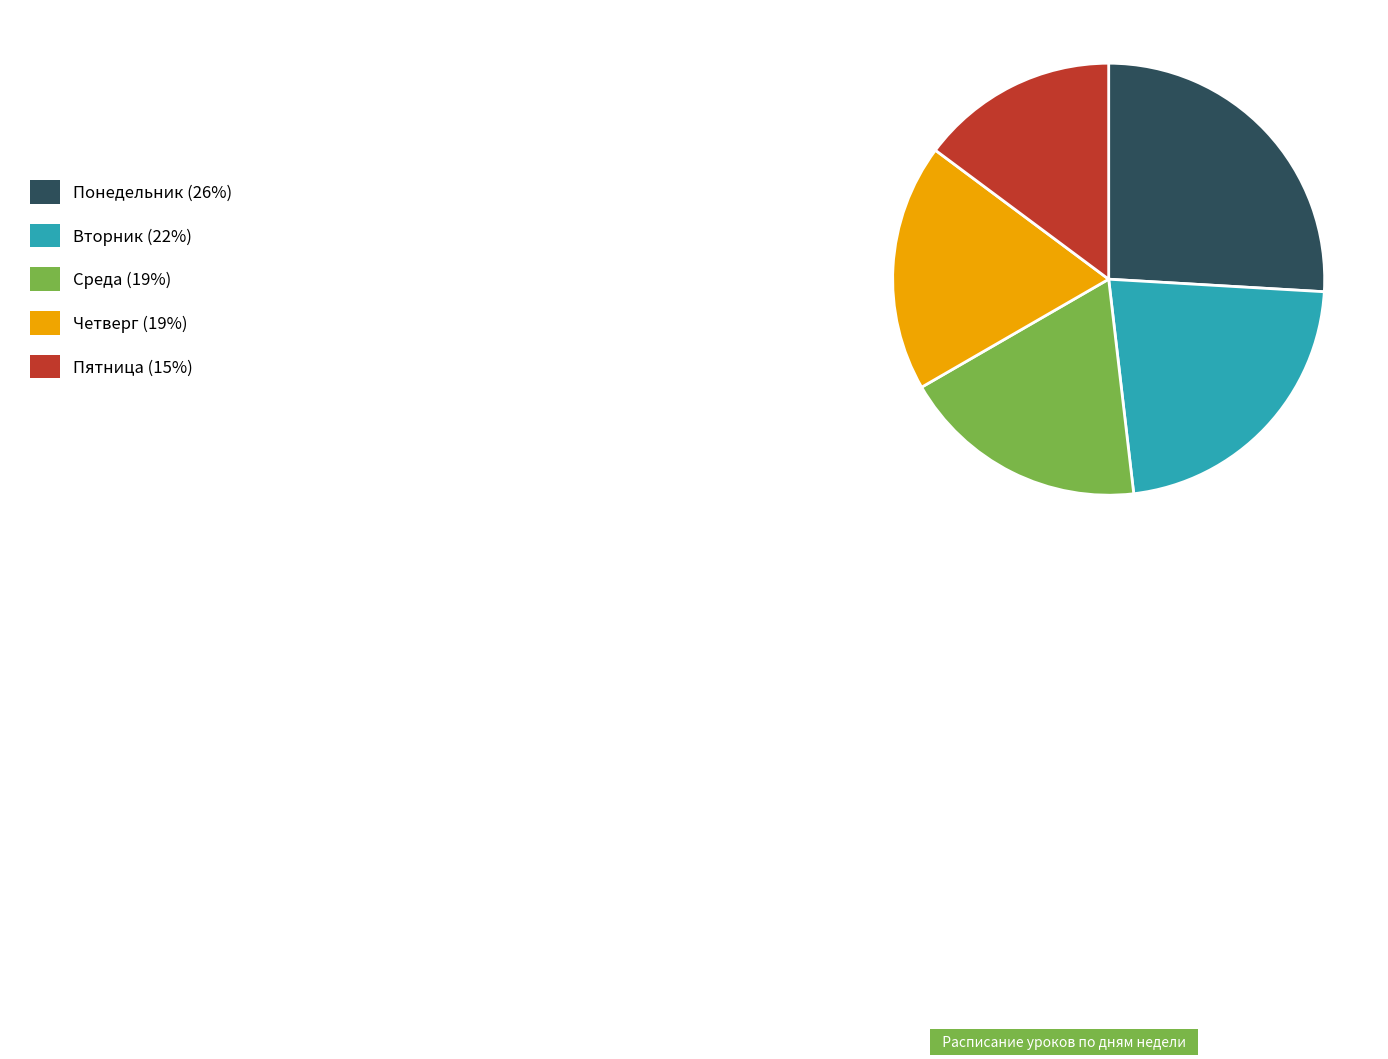

Do Вторник (22%) and Понедельник (26%) together represent more than half of the pie?

No